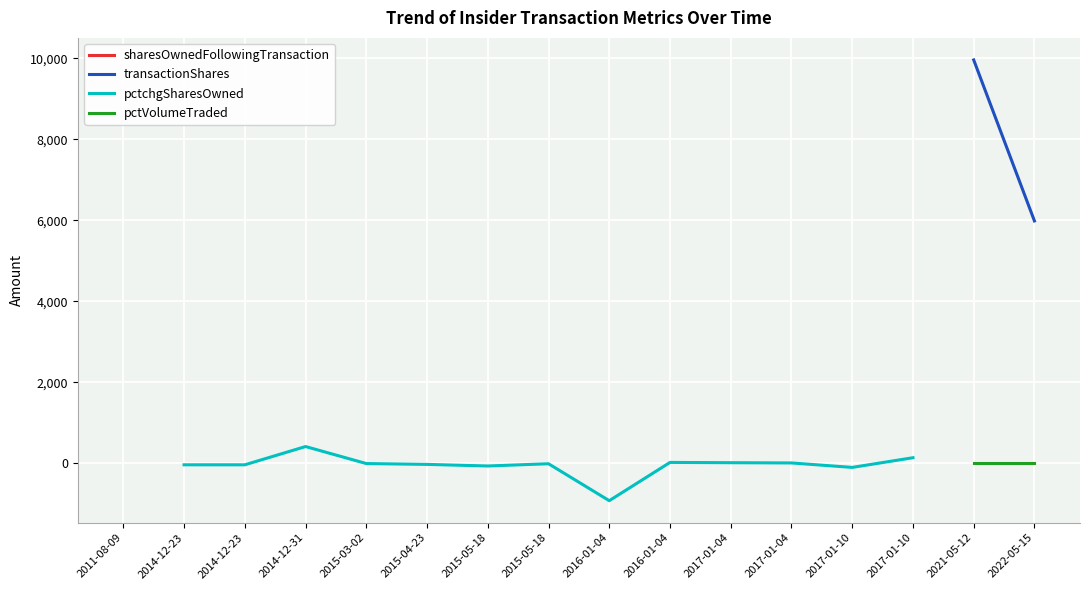

Where is sharesOwnedFollowingTransaction nearest to the value 4981?

2011-08-09